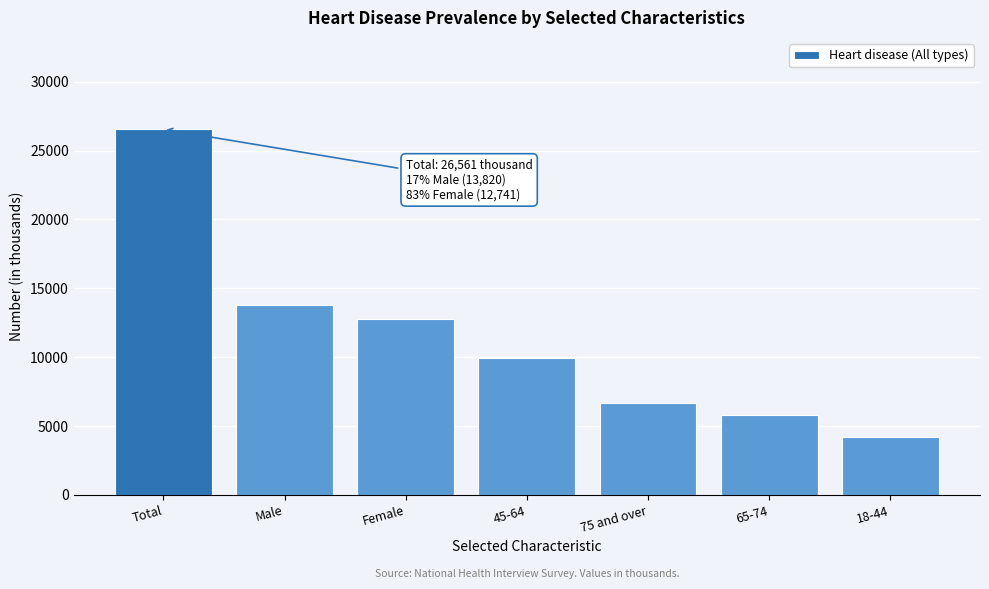

Reading right to left, extract all data points from this chart.

4168	5792	6661	9939	12741	13820	26561